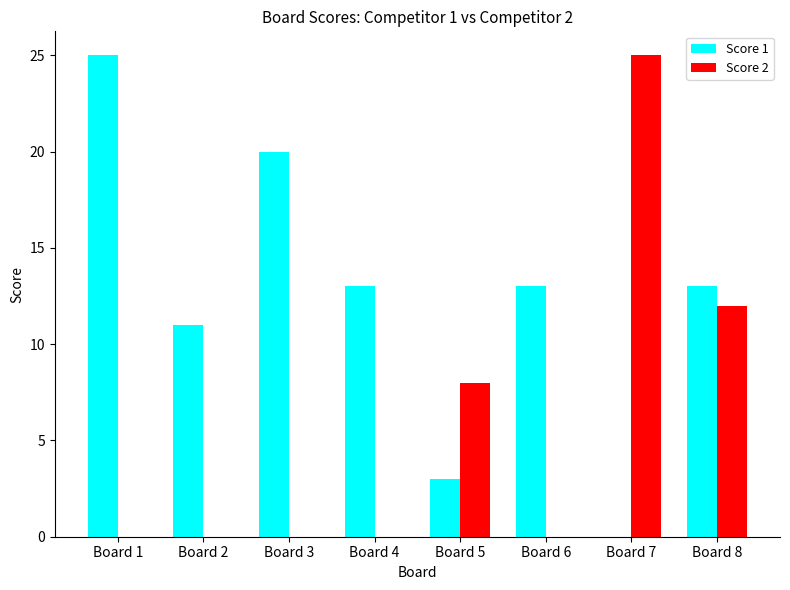

Which series has the largest total across all categories?

Score 1